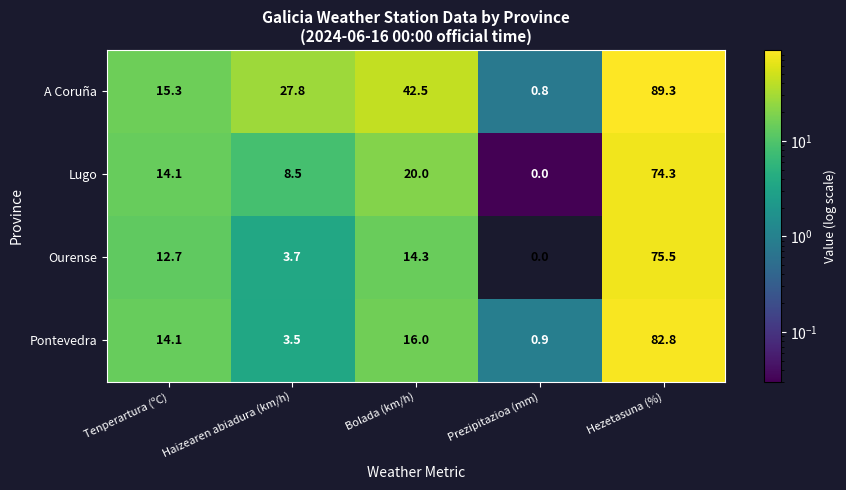

How many data points does each series have?

5